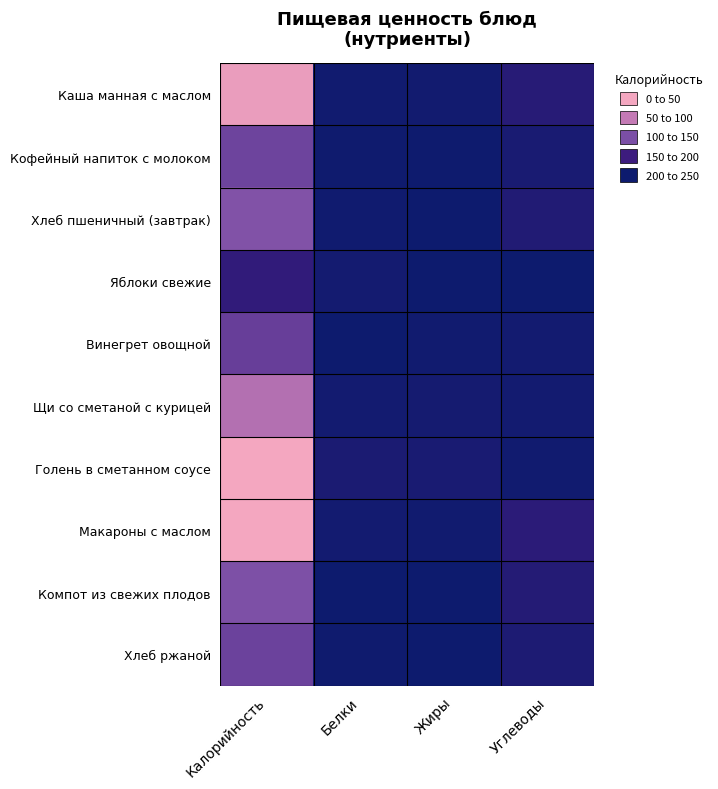

Reading left to right, extract all data points from this chart.

Каша манная с маслом: Калорийность=213.0	Белки=6.0	Жиры=7.0	Углеводы=31.5
Кофейный напиток с молоком: Калорийность=100.6	Белки=3.2	Жиры=2.7	Углеводы=15.9
Хлеб пшеничный (завтрак): Калорийность=117.5	Белки=3.8	Жиры=0.4	Углеводы=24.6
Яблоки свежие: Калорийность=44.0	Белки=9.8	Жиры=0.4	Углеводы=0.4
Винегрет овощной: Калорийность=94.8	Белки=1.4	Жиры=6.2	Углеводы=8.4
Щи со сметаной с курицей: Калорийность=156.1	Белки=7.5	Жиры=9.9	Углеводы=7.7
Голень в сметанном соусе: Калорийность=224.7	Белки=16.9	Жиры=14.7	Углеводы=5.7
Макароны с маслом: Калорийность=224.6	Белки=7.4	Жиры=6.0	Углеводы=35.2
Компот из свежих плодов: Калорийность=114.6	Белки=0.2	Жиры=0.2	Углеводы=27.9
Хлеб ржаной: Калорийность=98.5	Белки=3.0	Жиры=0.6	Углеводы=19.9